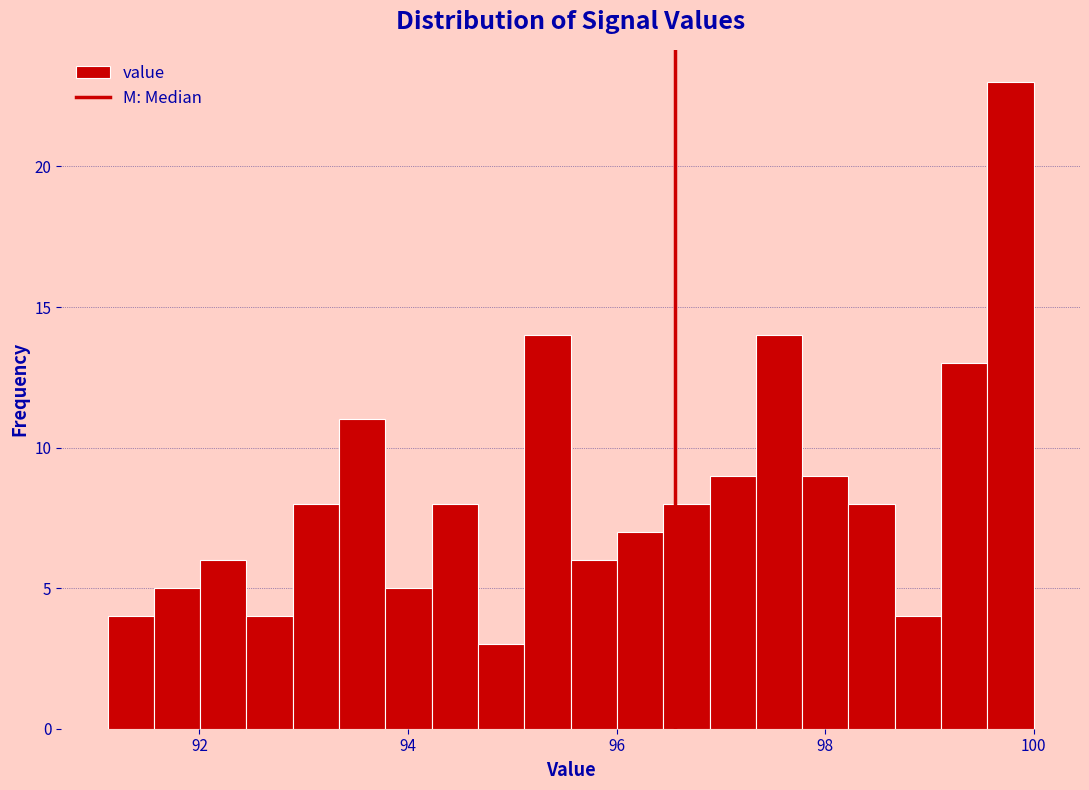

Around what value on the x-axis is the tallest bar? Give the approximate position of its centre, as read against the axis.

99.8